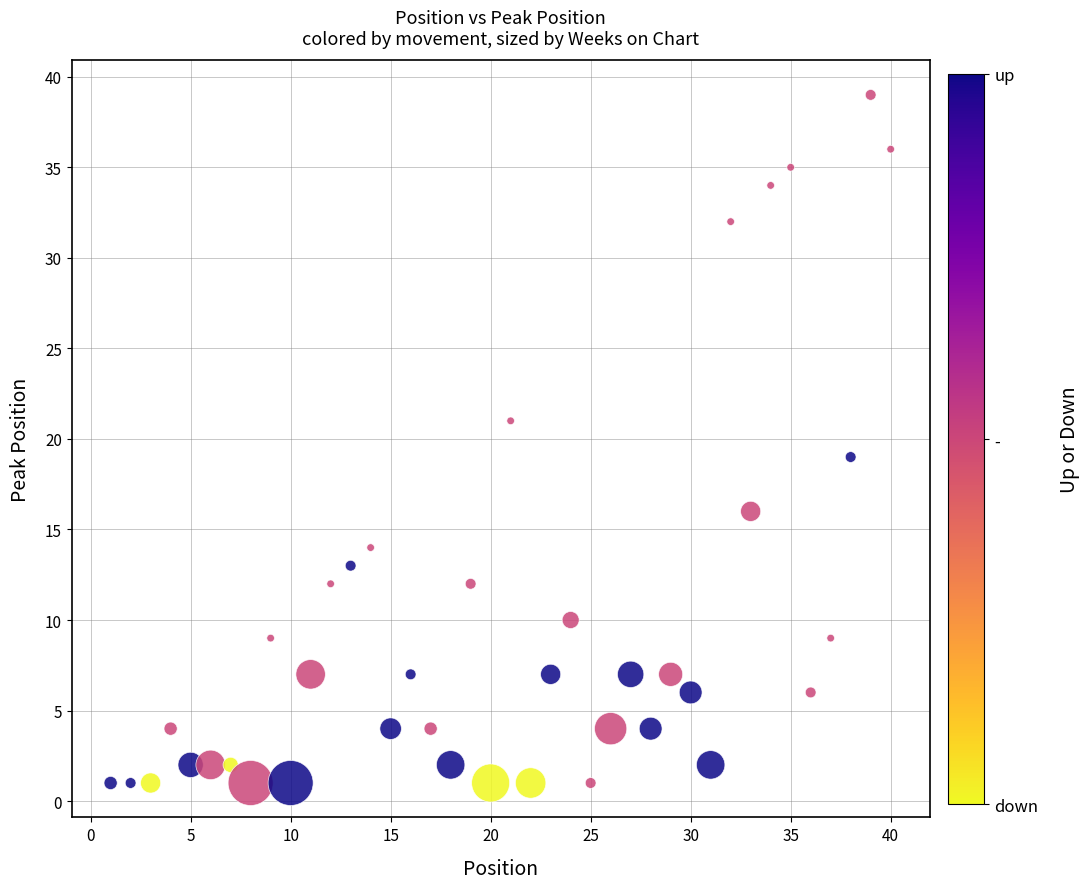

What is the range of X values (max minus min)?

39